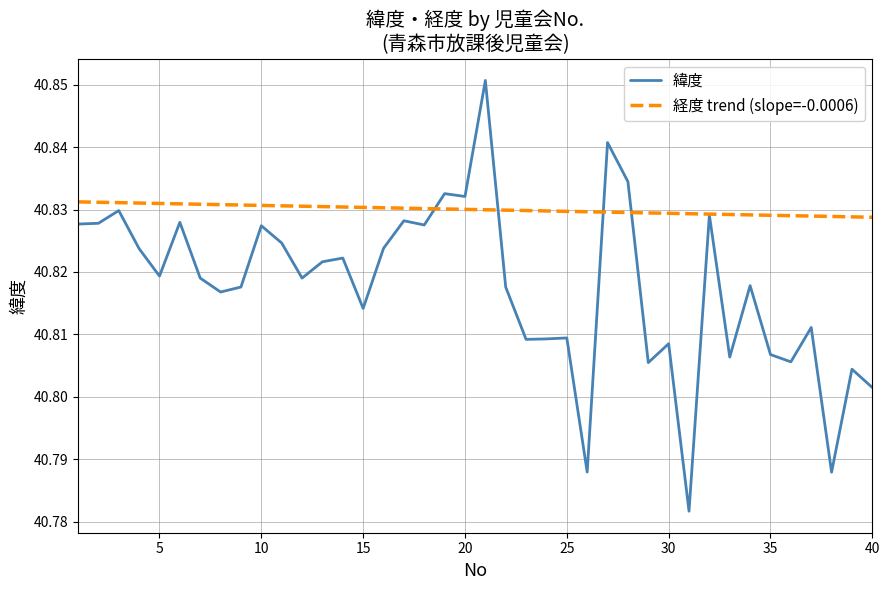

How many lines are shown in the chart?

2